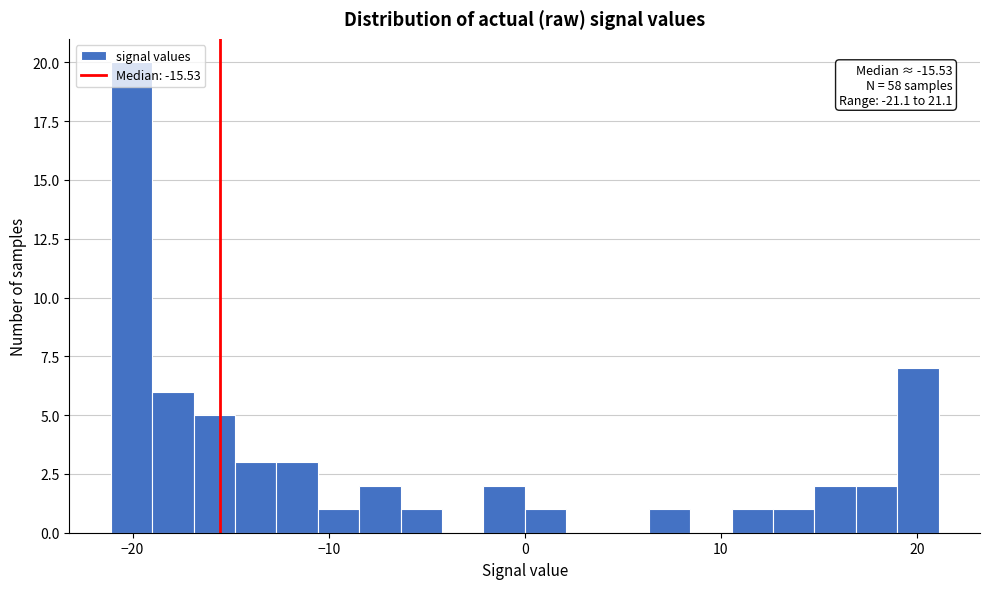

Around what value on the x-axis is the tallest bar? Give the approximate position of its centre, as read against the axis.

-20